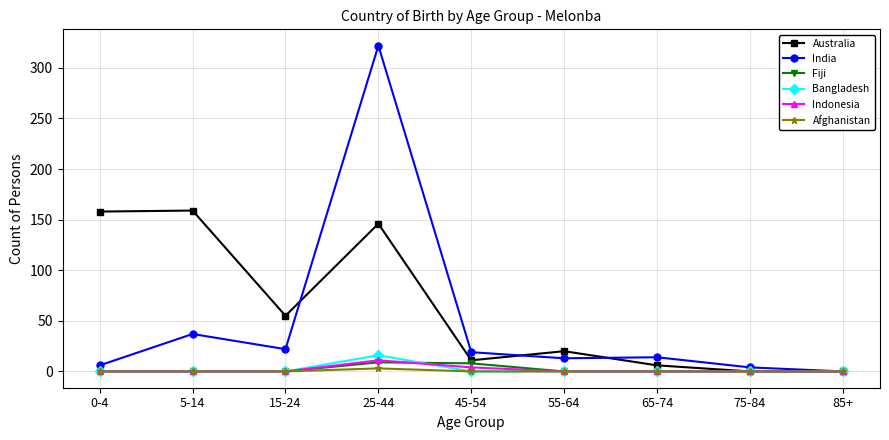

Is the value of Bangladesh at 65-74 greater than the value of Australia at 0-4?

No